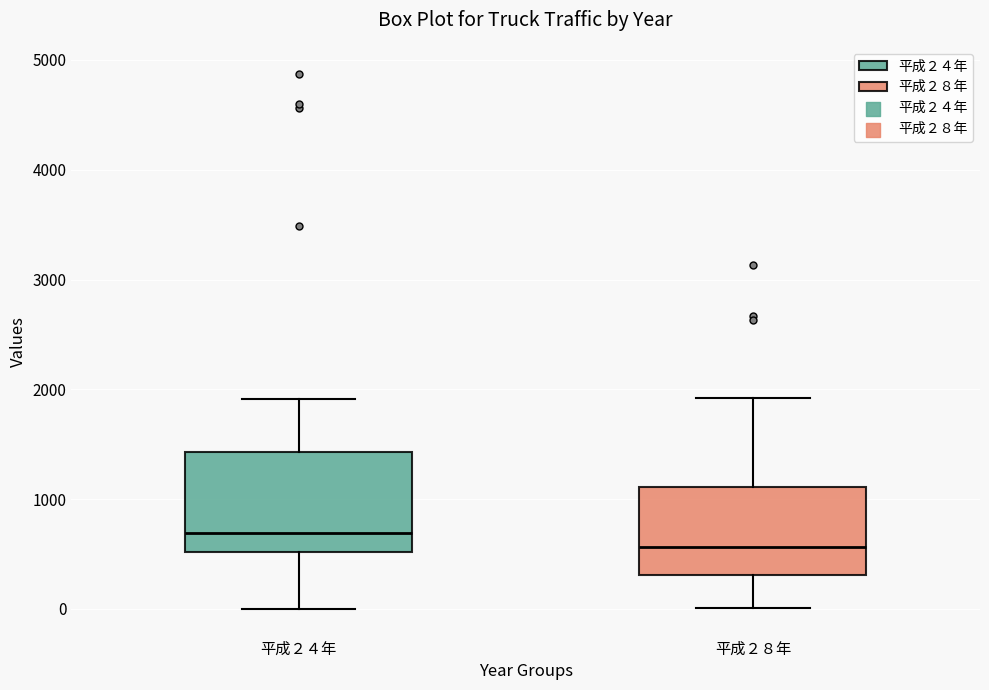

Where is the upper edge of the box for 平成２４年 on the y-axis? The values are not printed on the chart, so give them approximately, as read against the axis.

1400